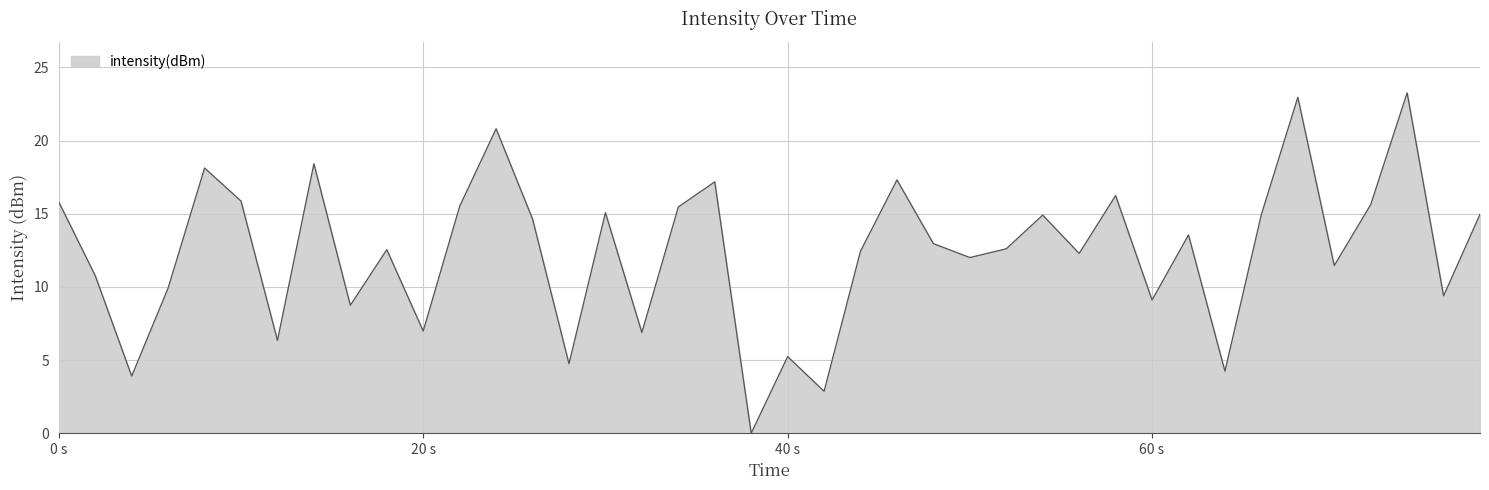

What is the maximum value shown in the chart?

23.3